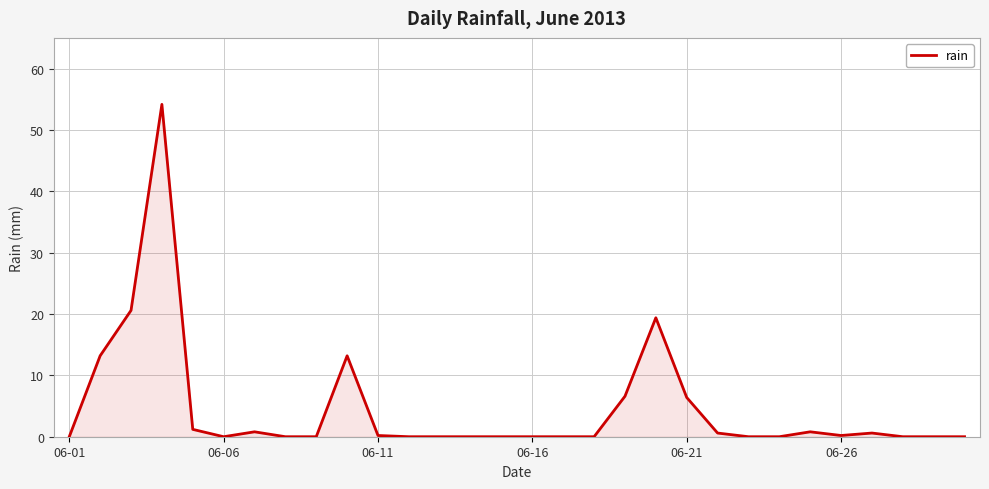

What is the difference between the maximum and minimum values?

54.2